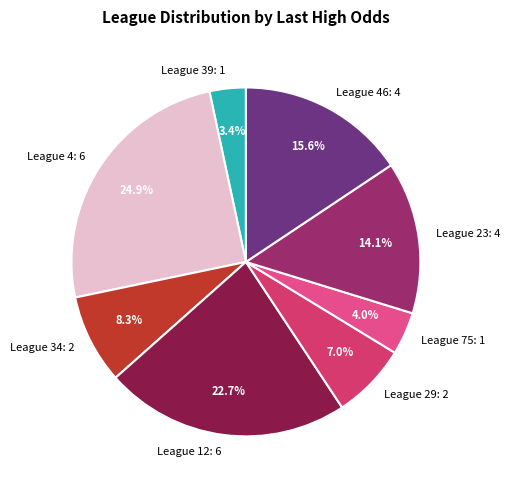

Does League 46: 4 represent more than half of the total?

No